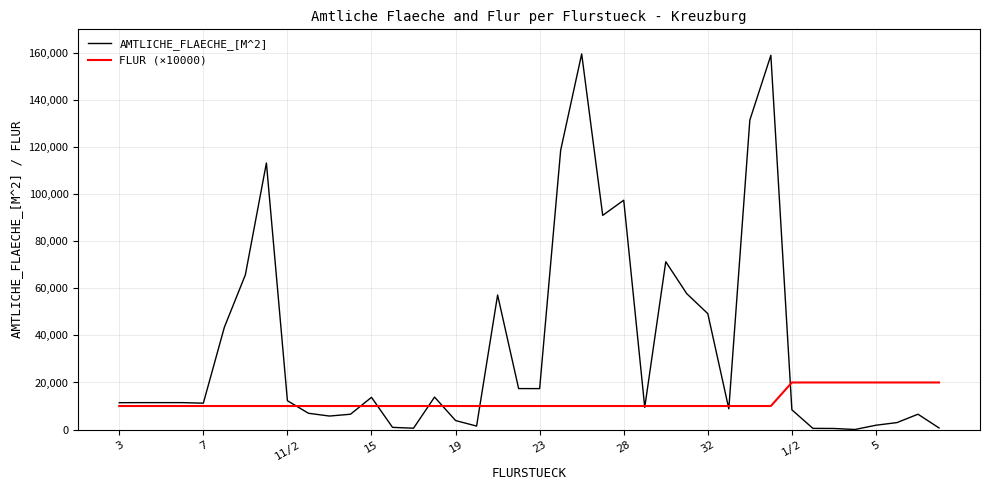

How many series are shown in this chart?

2